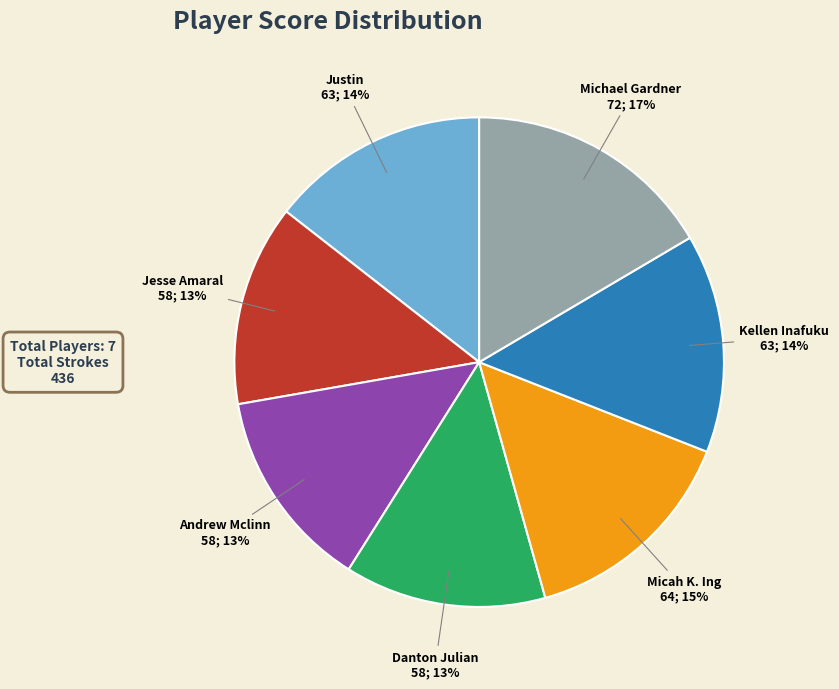

Do Michael Gardner and Micah K. Ing together represent more than half of the pie?

No